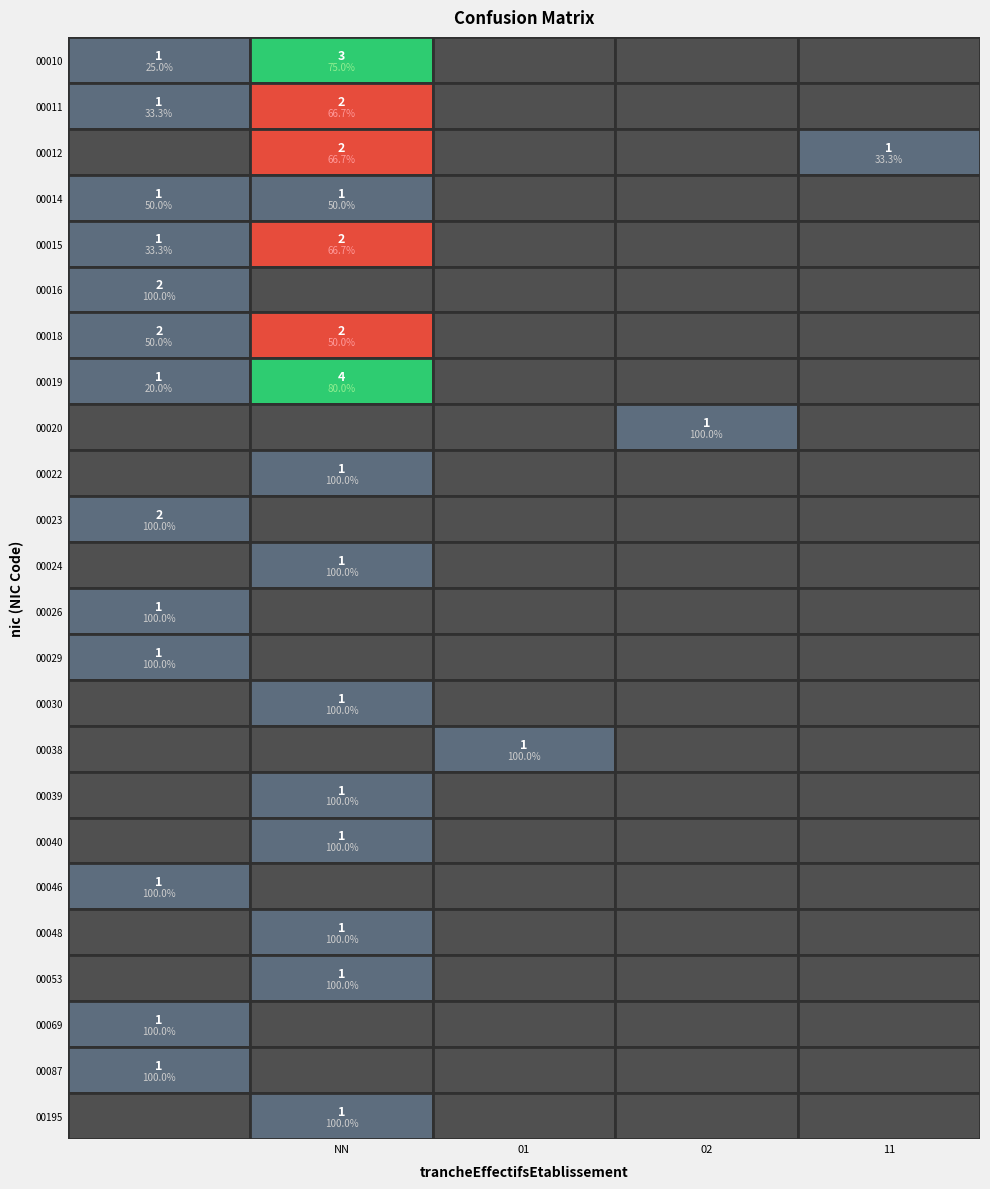

The 00040 series shows 1 at NN. True or false?

False